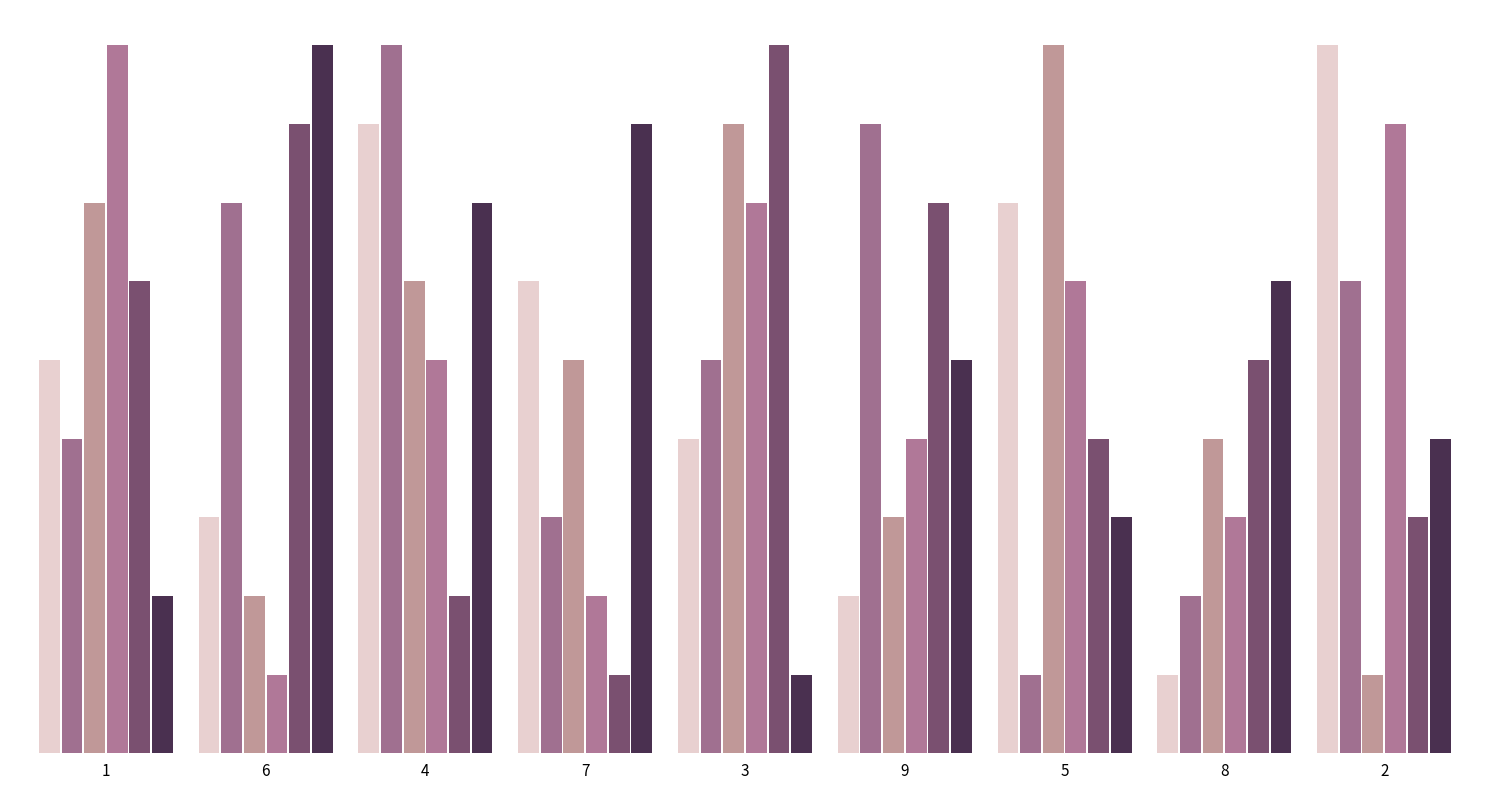

Which category has the highest value across all series?

2